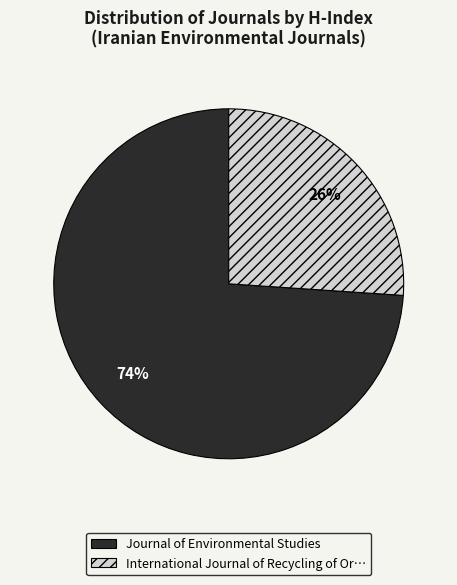

Is there a majority slice in this chart?

Yes